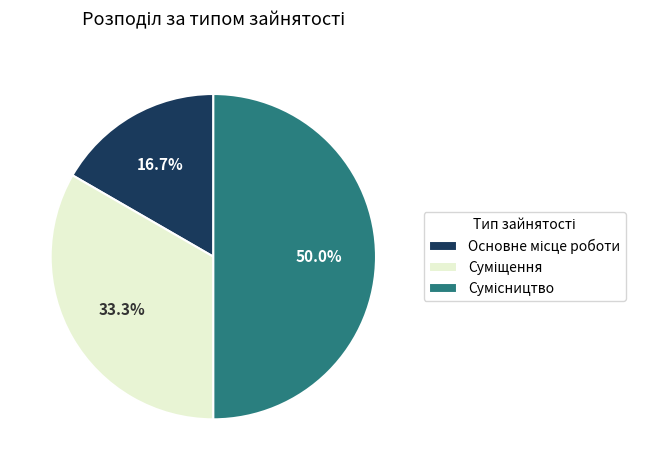

How many slices are in this pie chart?

3